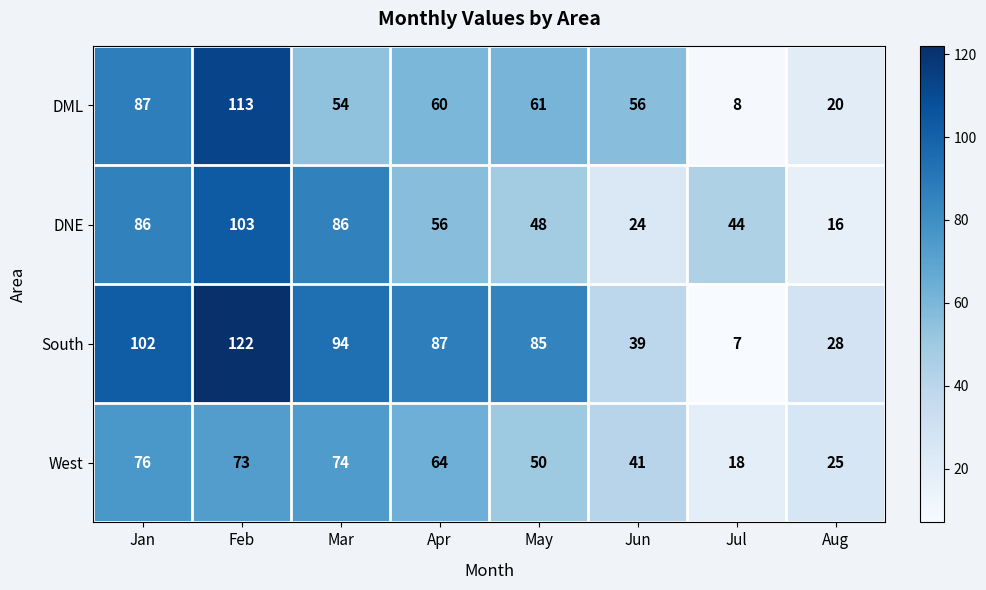

List the series in order of their peak value, lowest first.

West, DNE, DML, South